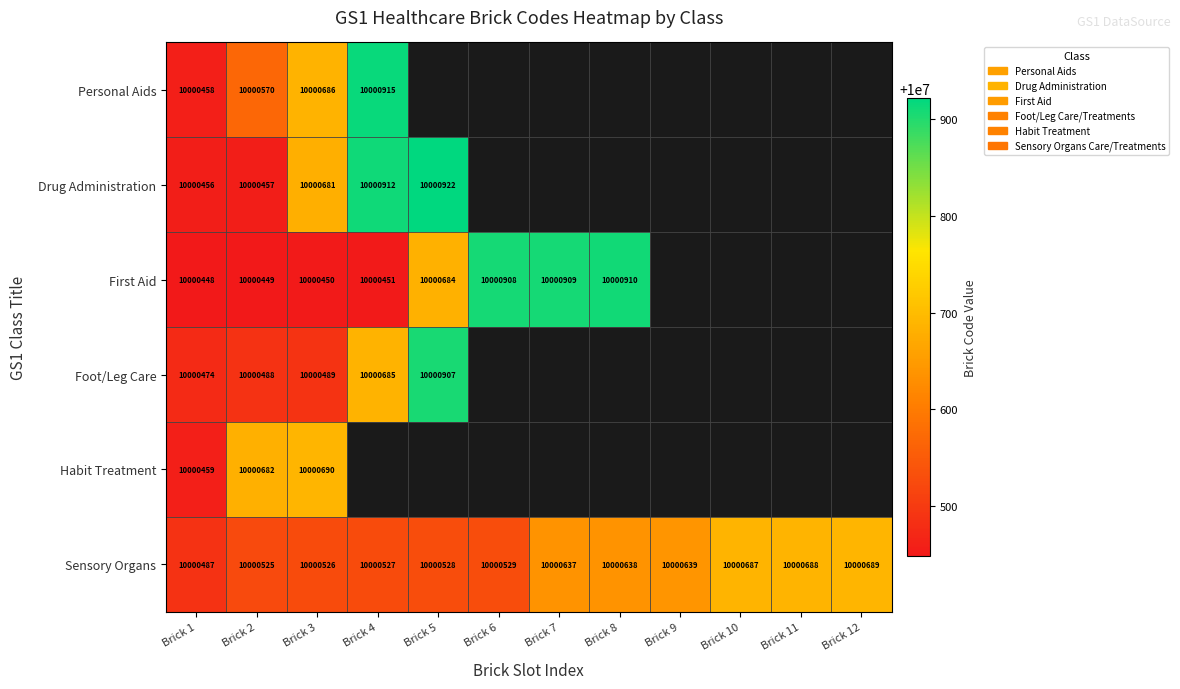

The Personal Aids series shows 2280857 at Brick 1. True or false?

False